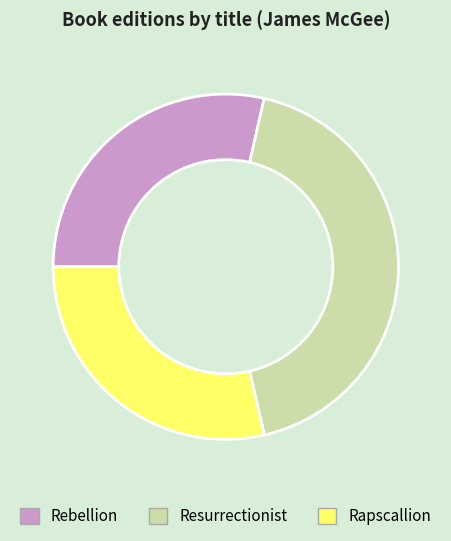

Is Rapscallion the majority of the pie?

No